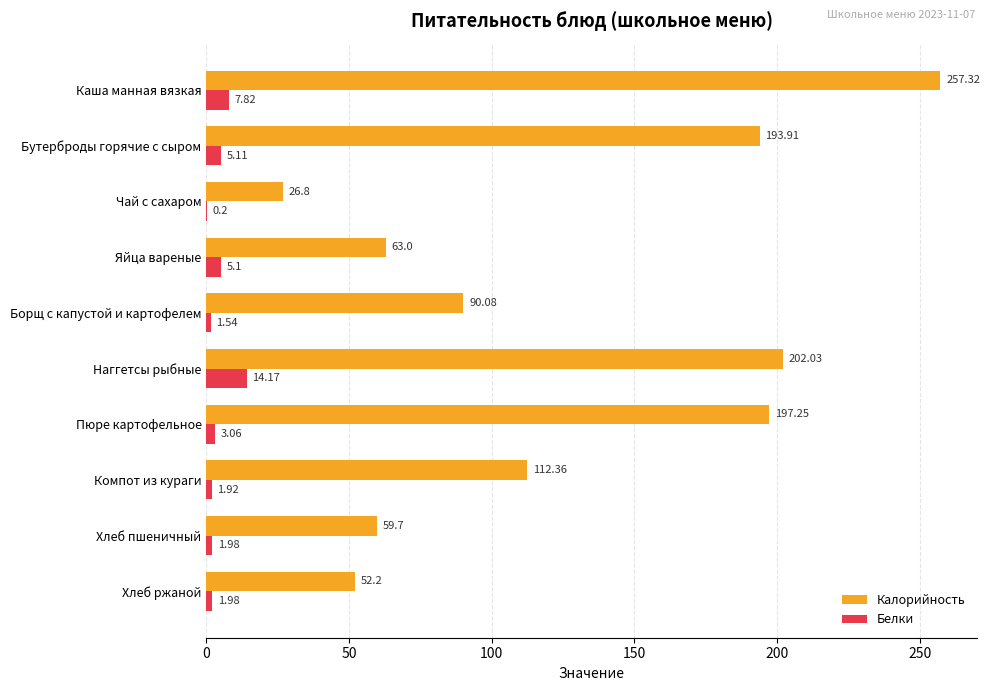

Where is Калорийность nearest to the value 142?

Компот из кураги